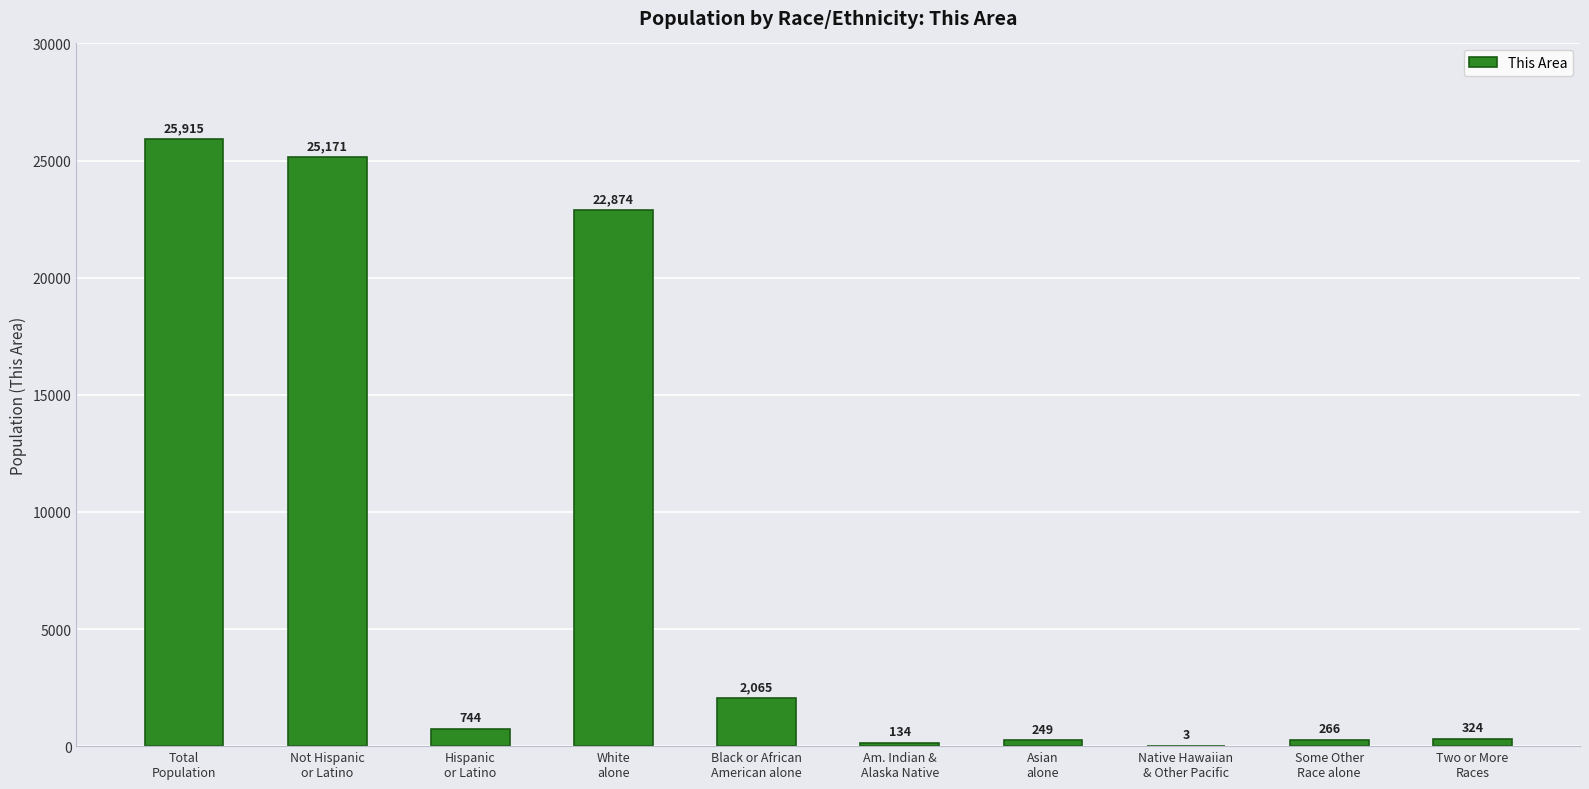

How many distinct data groups are displayed?

1